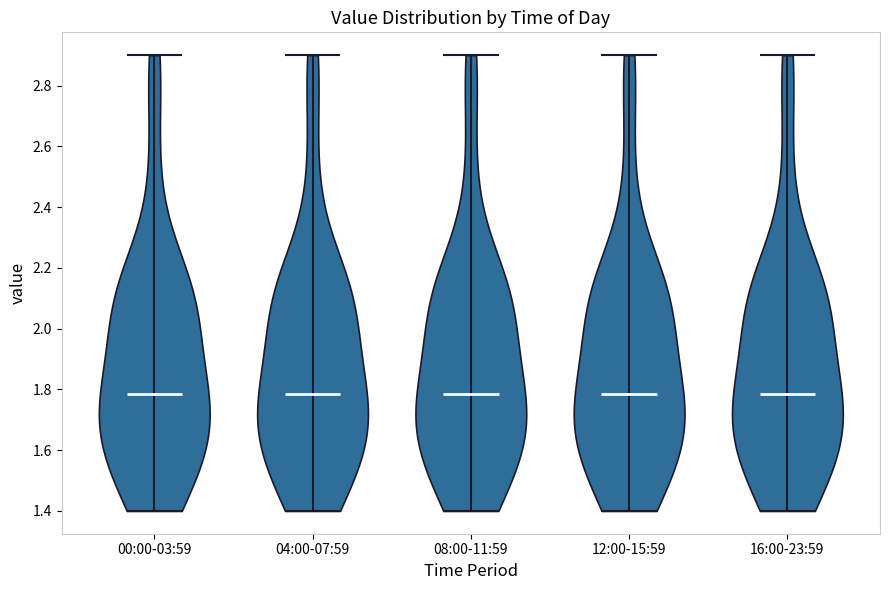

Reading left to right, read every violin against the y-axis: where its median line is, and the lowest and highest points it reaches. The values are not printed on the chart, so give them approximately, as read against the axis.

00:00-03:59: median line 1.78, lowest point 1.40, highest point 2.90
04:00-07:59: median line 1.78, lowest point 1.40, highest point 2.90
08:00-11:59: median line 1.78, lowest point 1.40, highest point 2.90
12:00-15:59: median line 1.78, lowest point 1.40, highest point 2.90
16:00-23:59: median line 1.78, lowest point 1.40, highest point 2.90